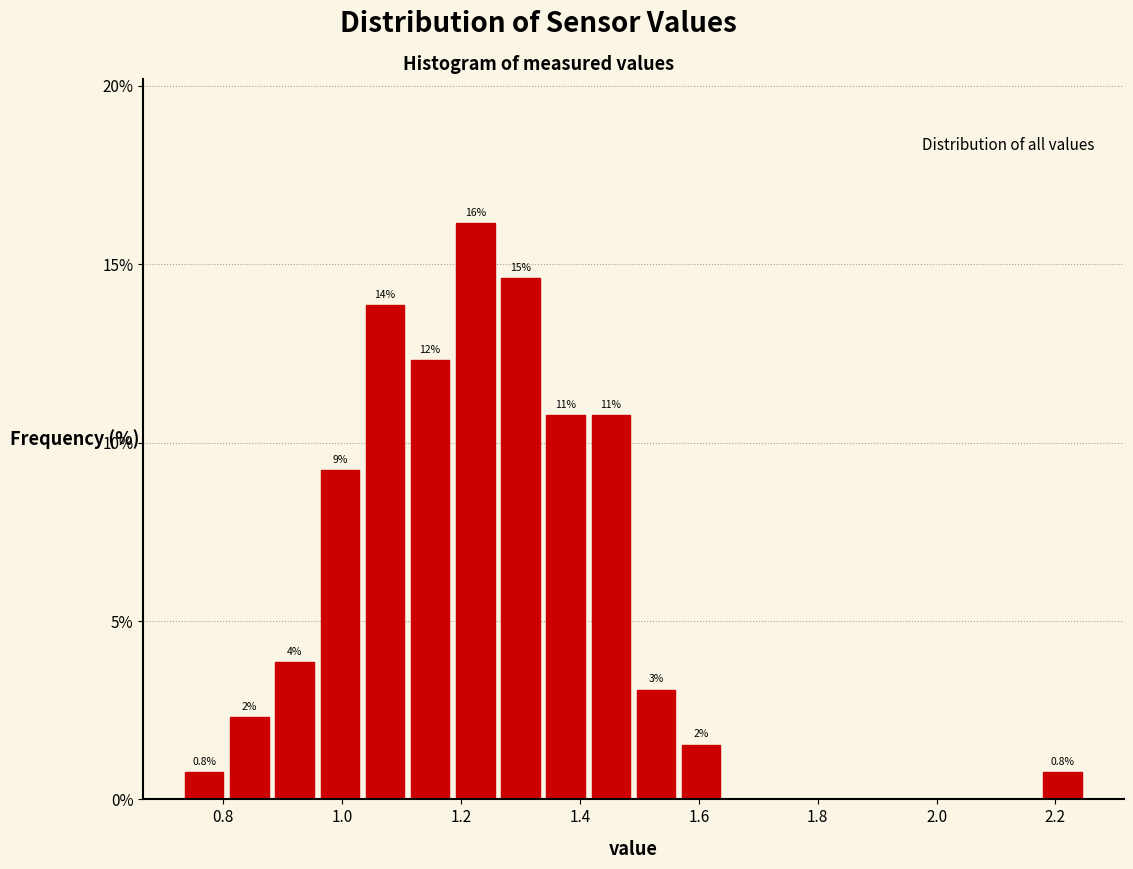

Read against the x-axis, roughly where is the centre of the tallest bar?

1.22